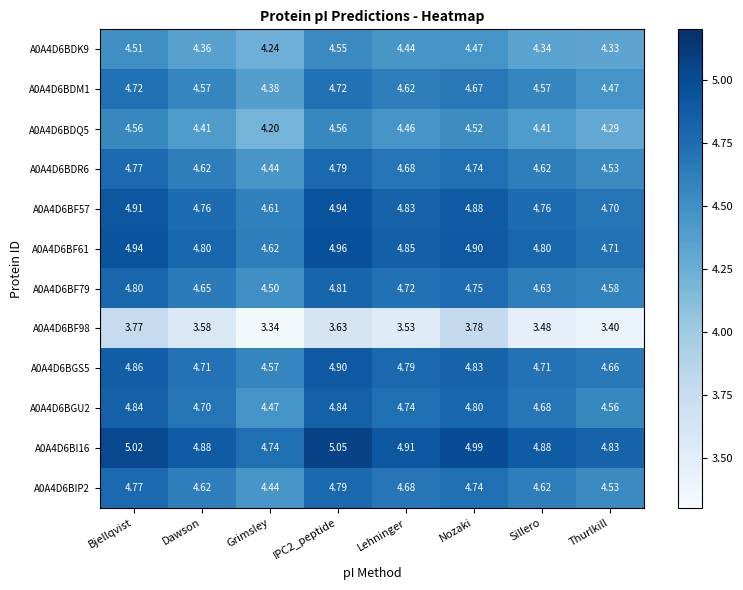

Is the value of A0A4D6BDR6 at Thurlkill greater than the value of A0A4D6BF98 at Lehninger?

Yes